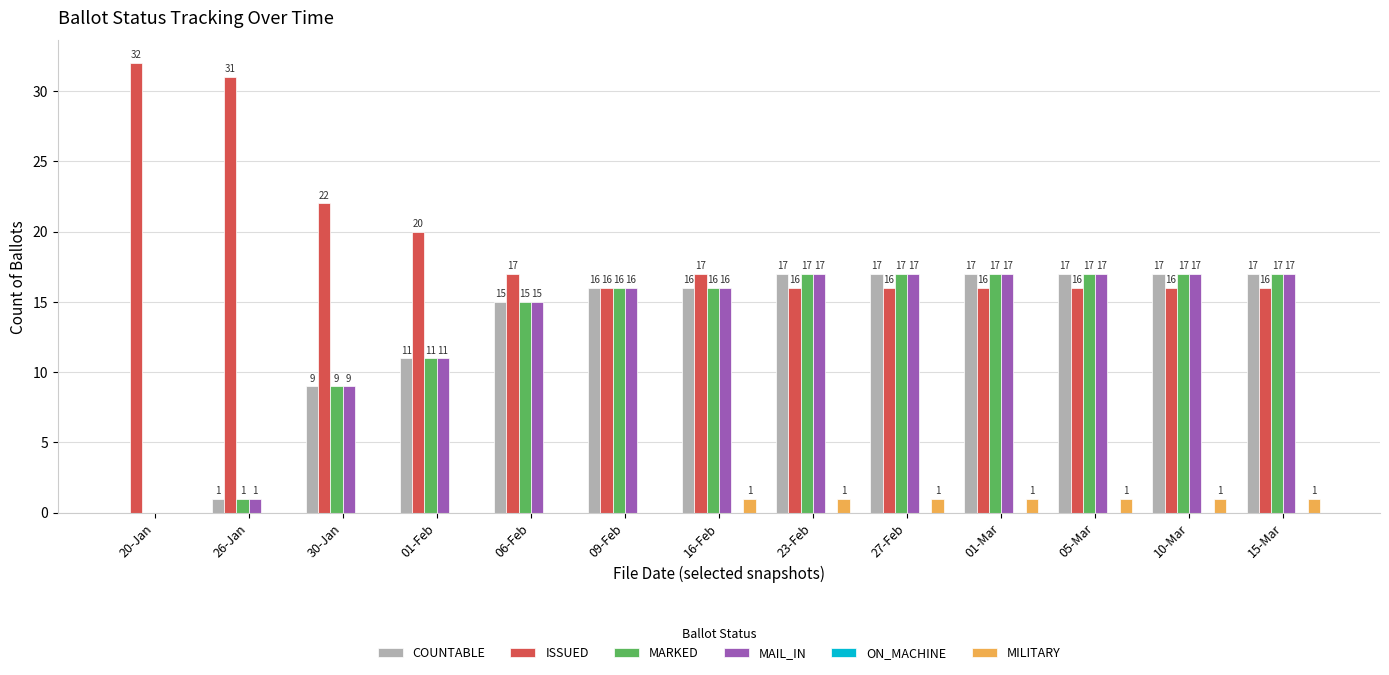

The COUNTABLE series shows 1 at 26-Jan. True or false?

True